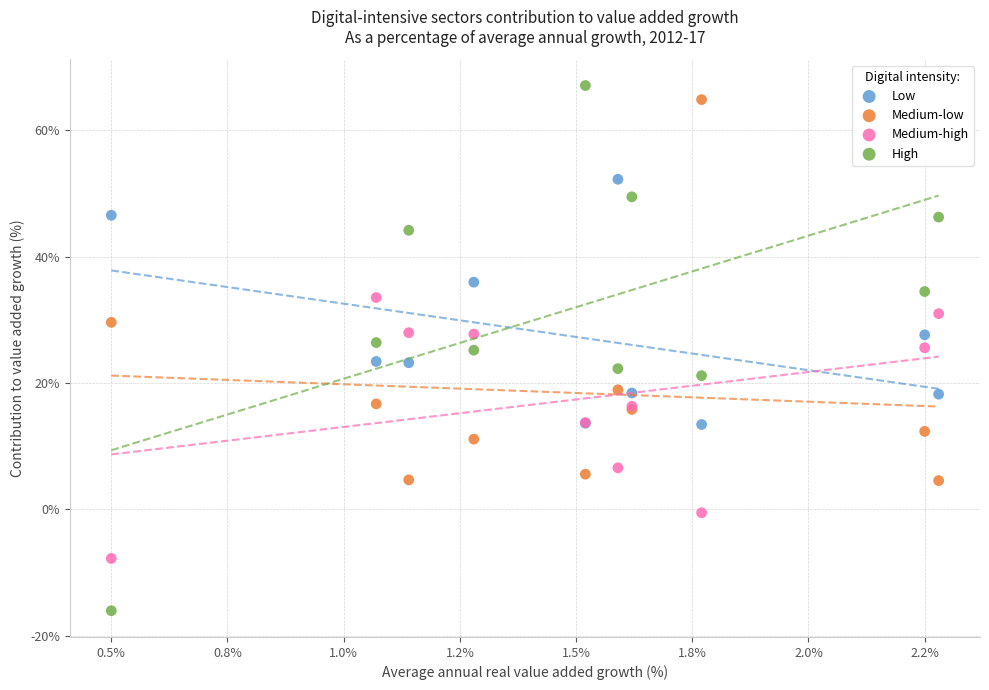

Which series has the widest spread of Y values?

High